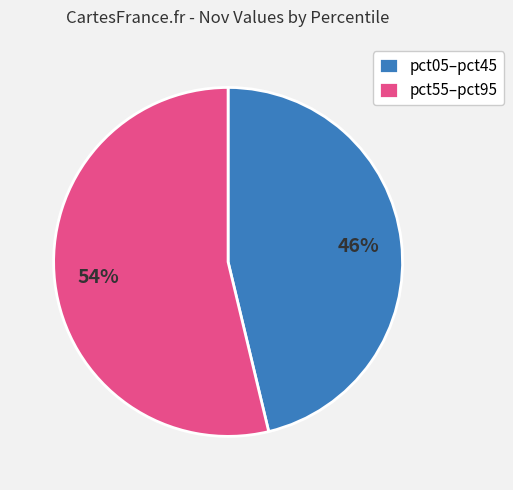

Do pct55–pct95 and pct05–pct45 together represent more than half of the pie?

Yes